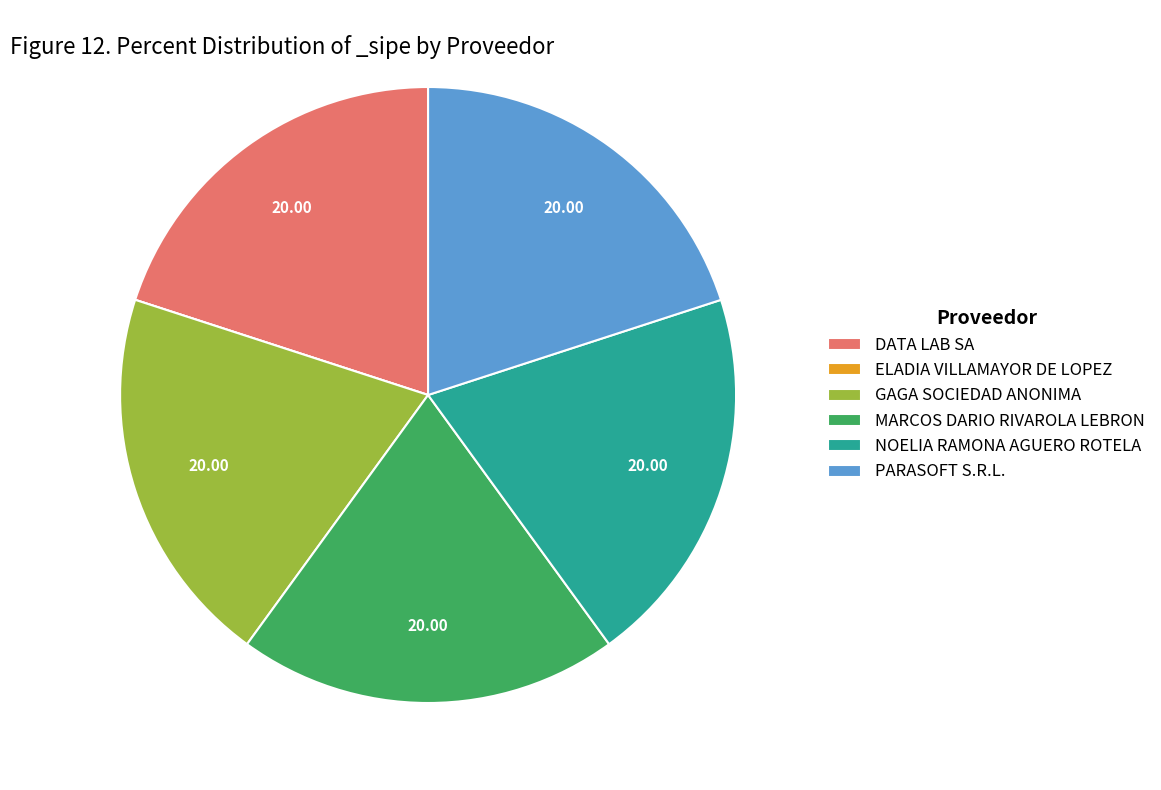

Is there a majority slice in this chart?

No